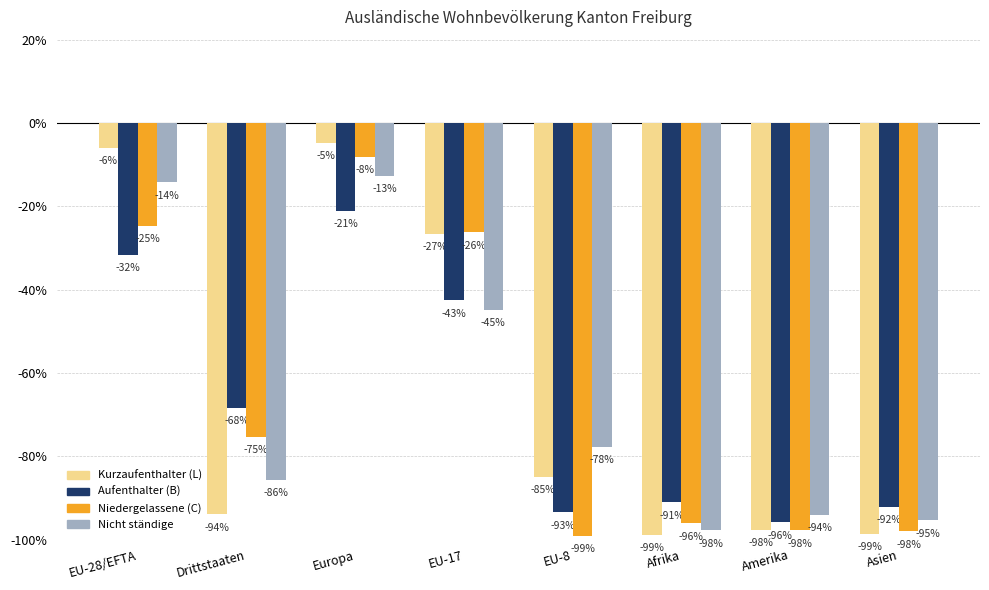

Which series changed the most between EU-28/EFTA and Drittstaaten?

Kurzaufenthalter (L)